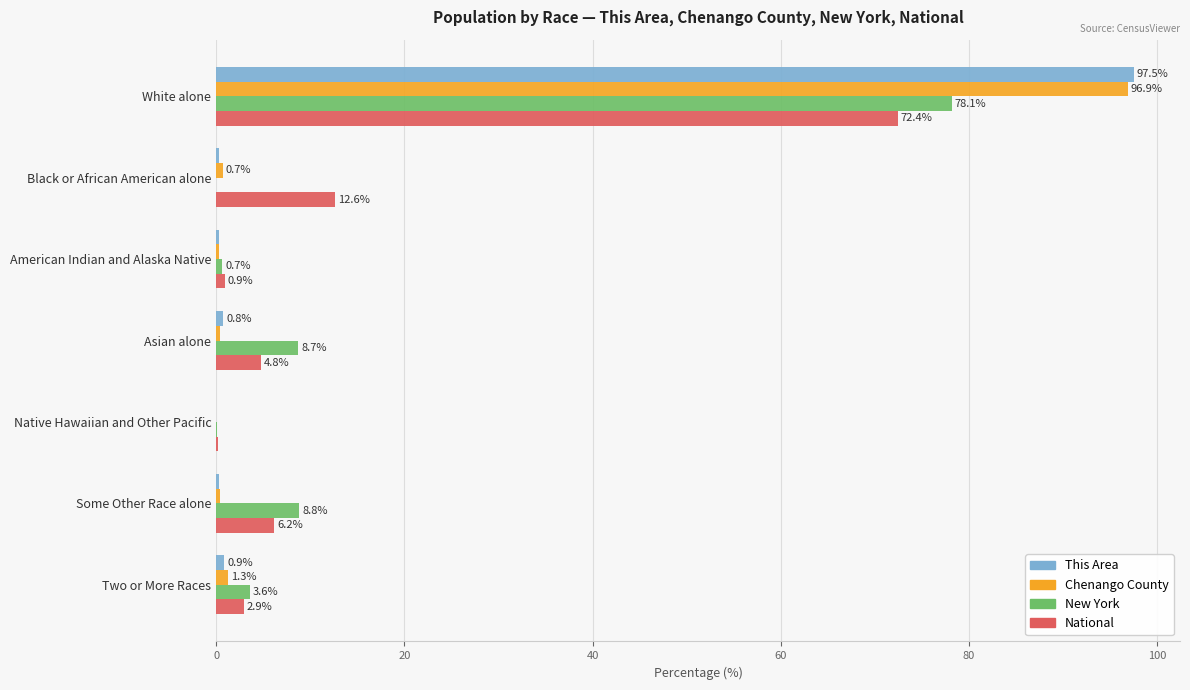

Read the Chenango County value at Two or More Races.

1.3